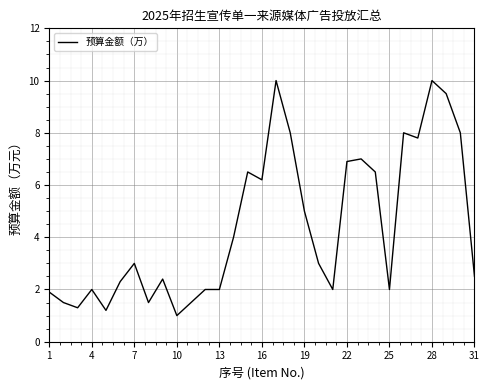

What is the difference between the maximum and minimum values?

9.0